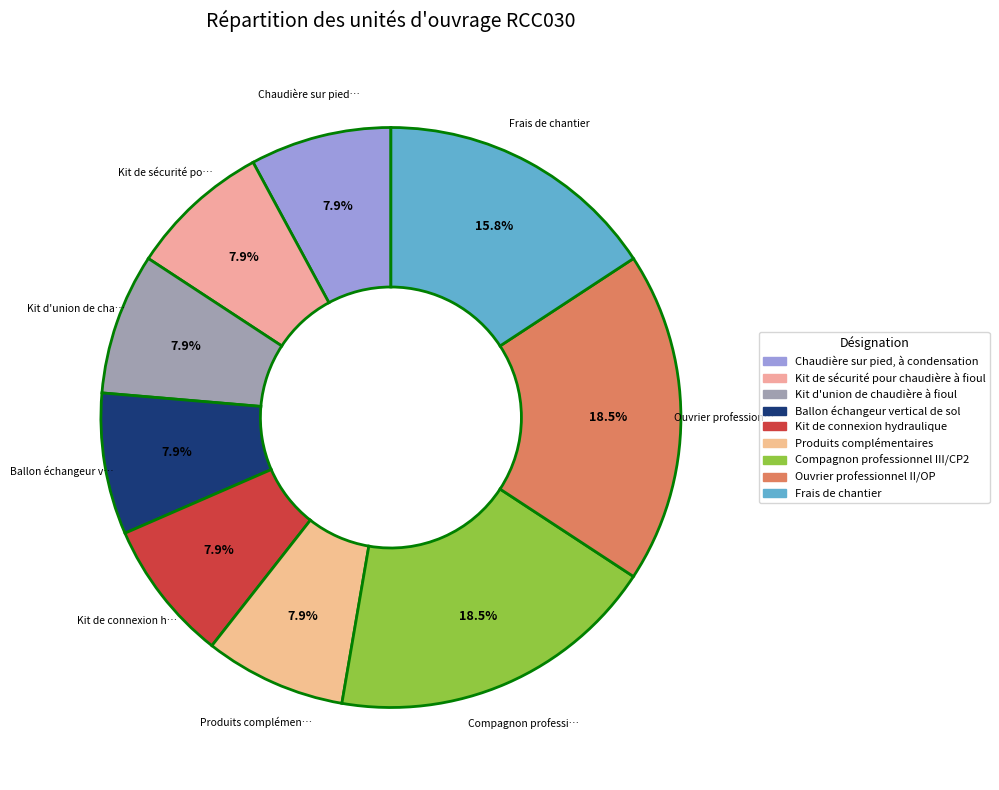

Is it true that Ballon échangeur vertical de sol is 18% of the pie?

False